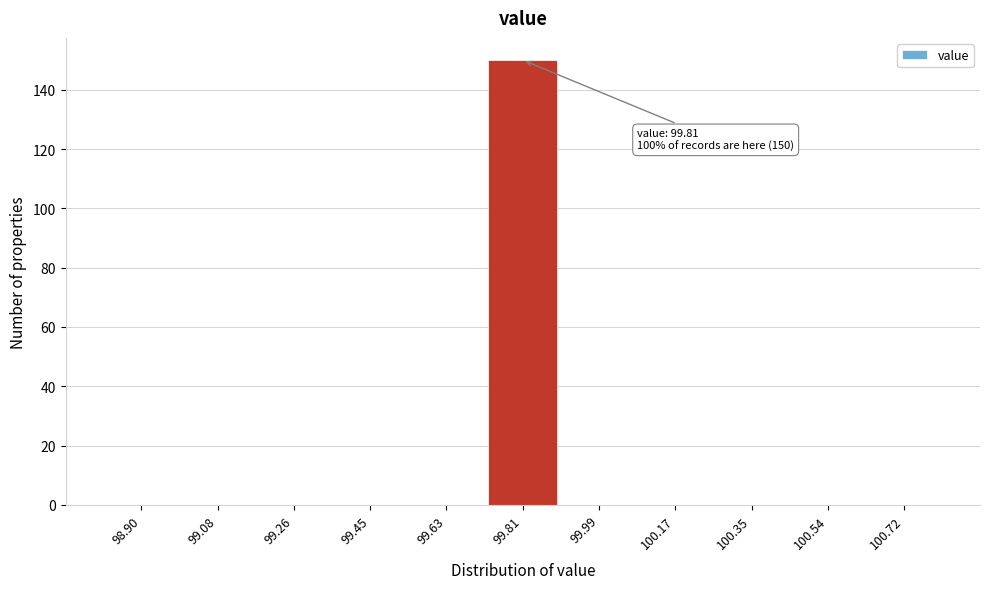

Reading right to left, transcribe all the data shown in this chart.

100.72=0	100.54=0	100.35=0	100.17=0	99.99=0	99.81=150	99.63=0	99.45=0	99.26=0	99.08=0	98.90=0